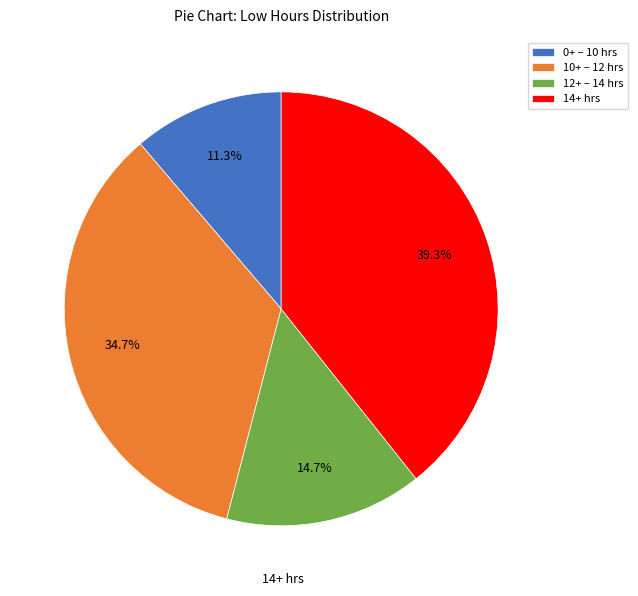

Count the number of slices in the pie.

4